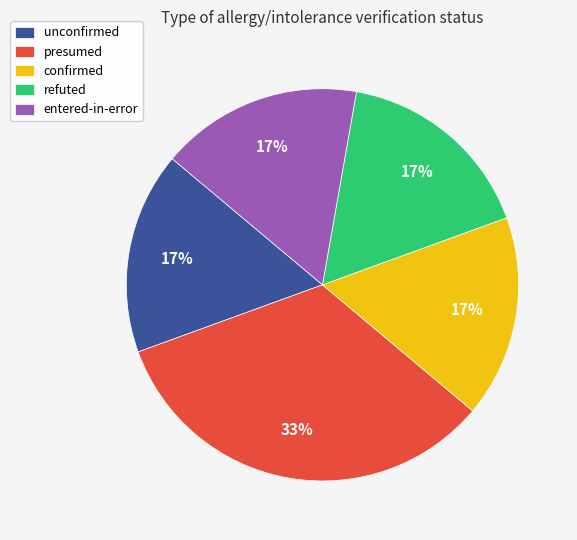

Does any single category account for the majority?

No